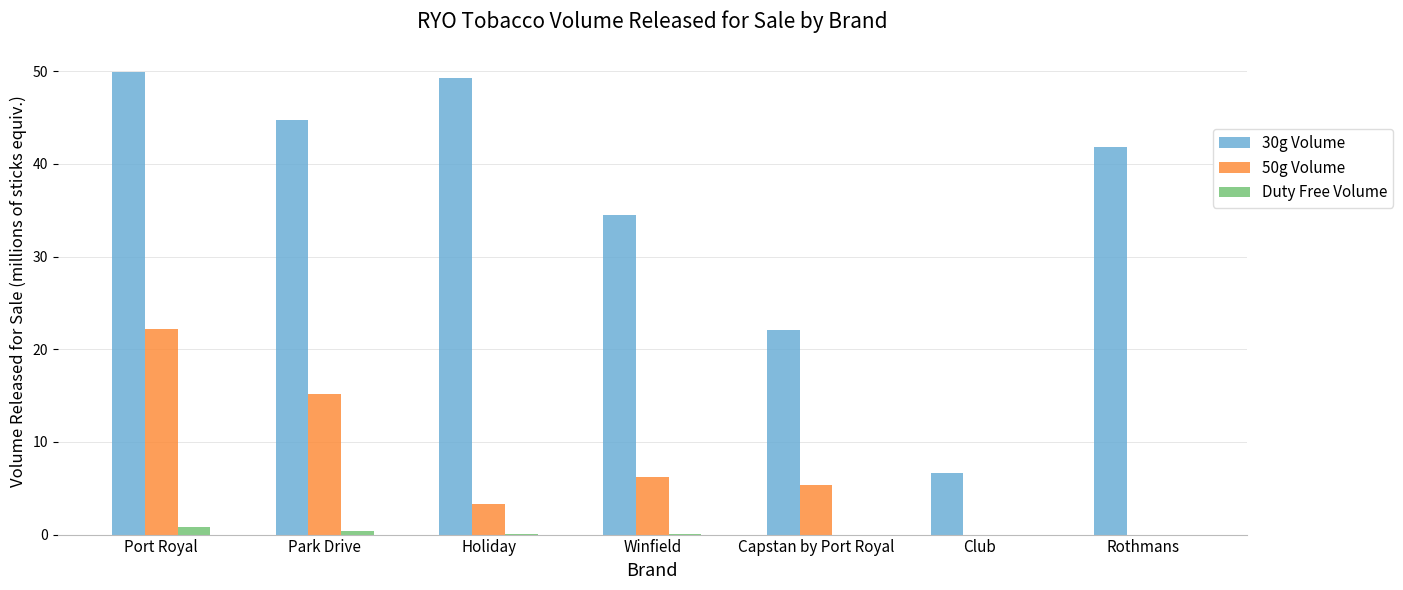

At which label is 30g Volume closest to 28?

Capstan by Port Royal